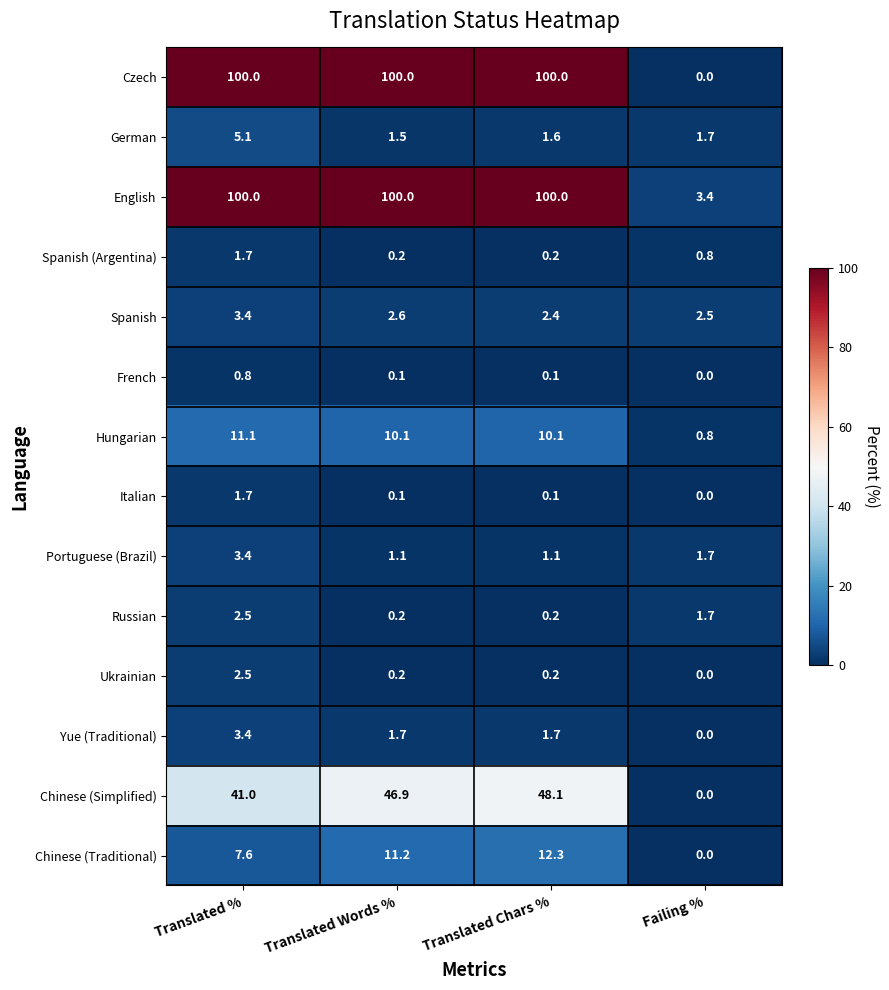

Which series changed the most between Translated % and Translated Chars %?

Chinese (Simplified)